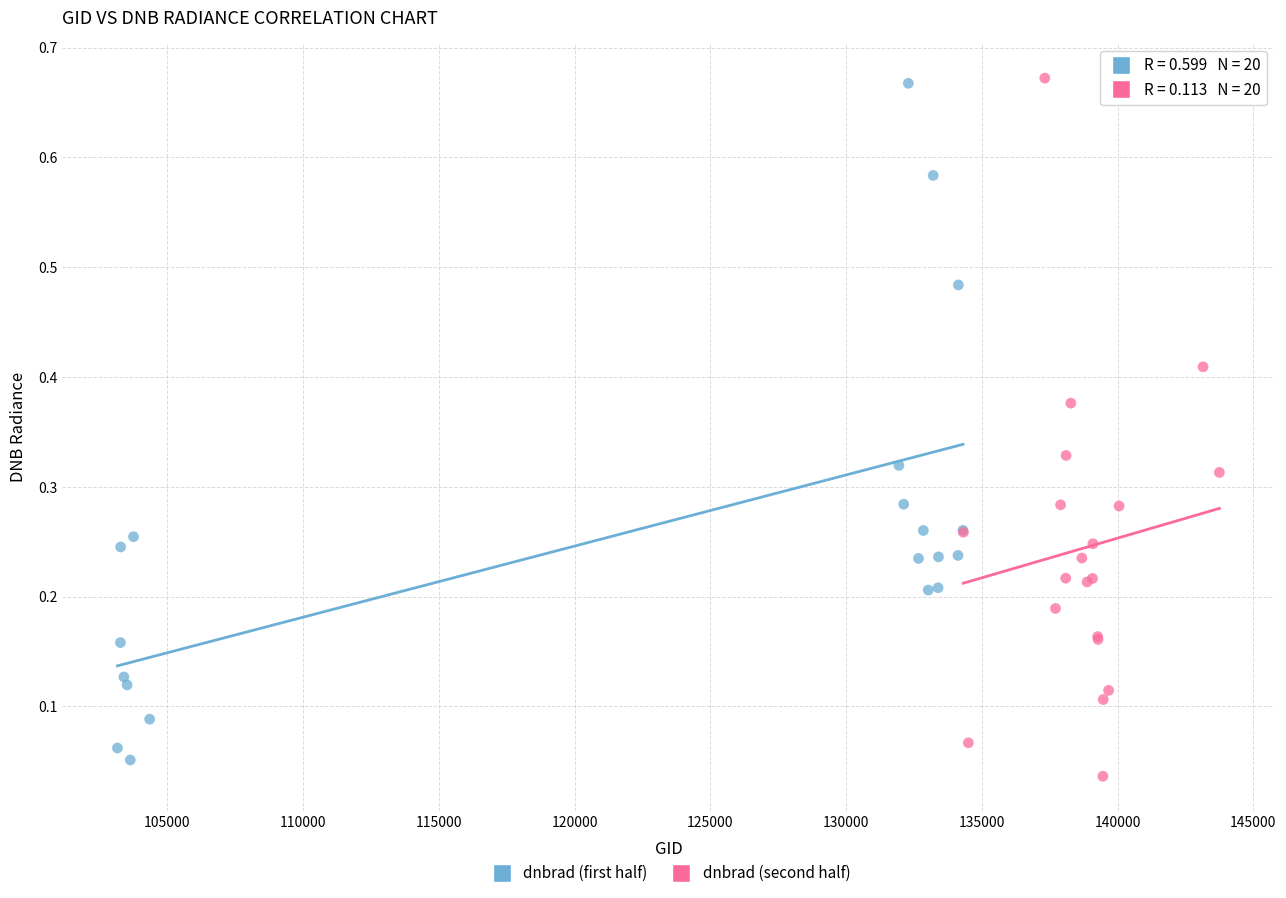

What are all the series names shown in the legend?

dnbrad (first half), dnbrad (second half)